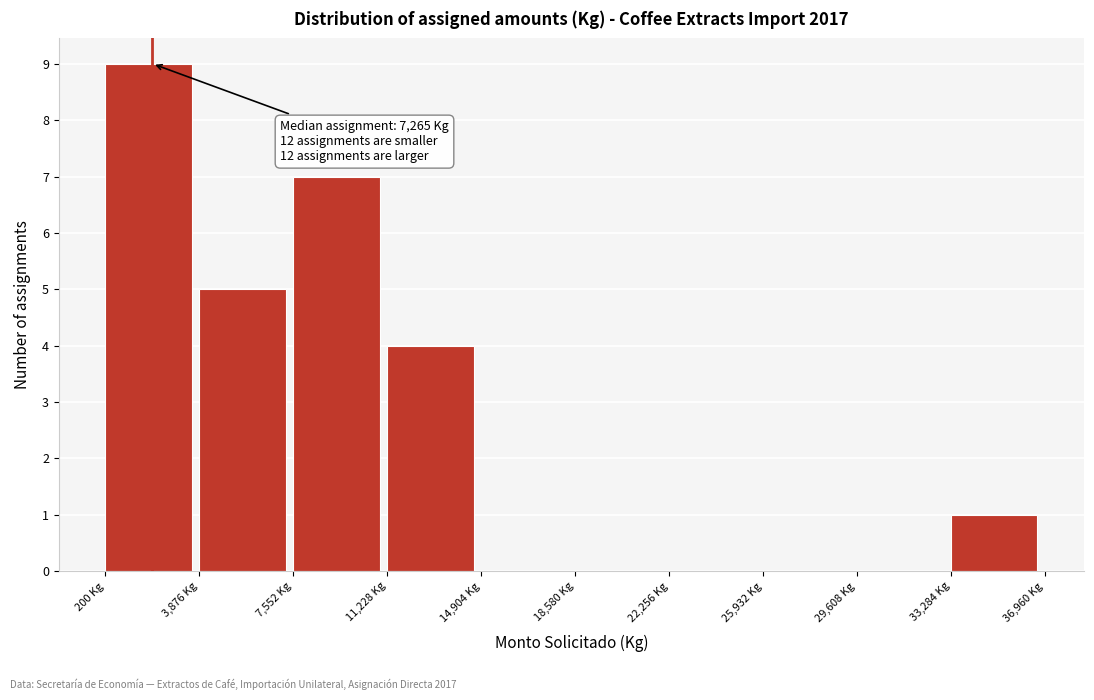

Which range on the x-axis has the tallest bar?

0 to 4000